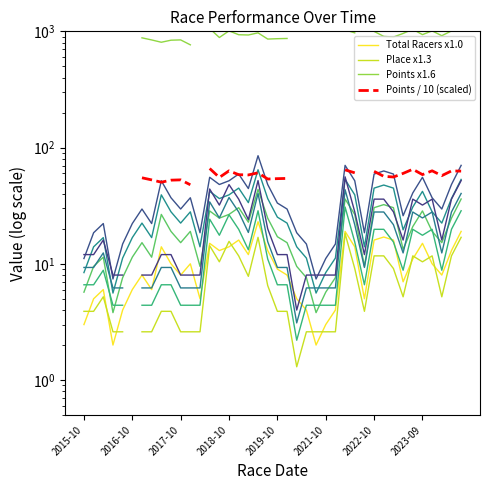

Is it true that Points x1.6 equals 884.9 at 14?

True